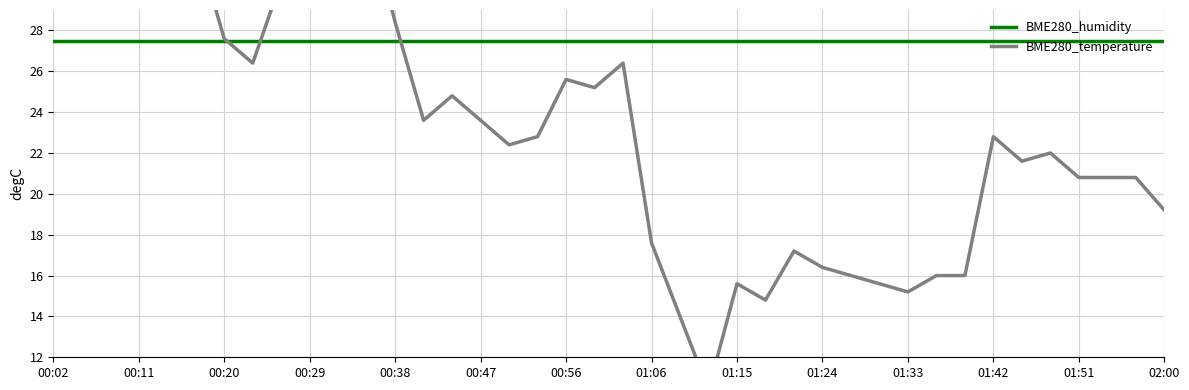

What is the smallest value displayed?

10.4